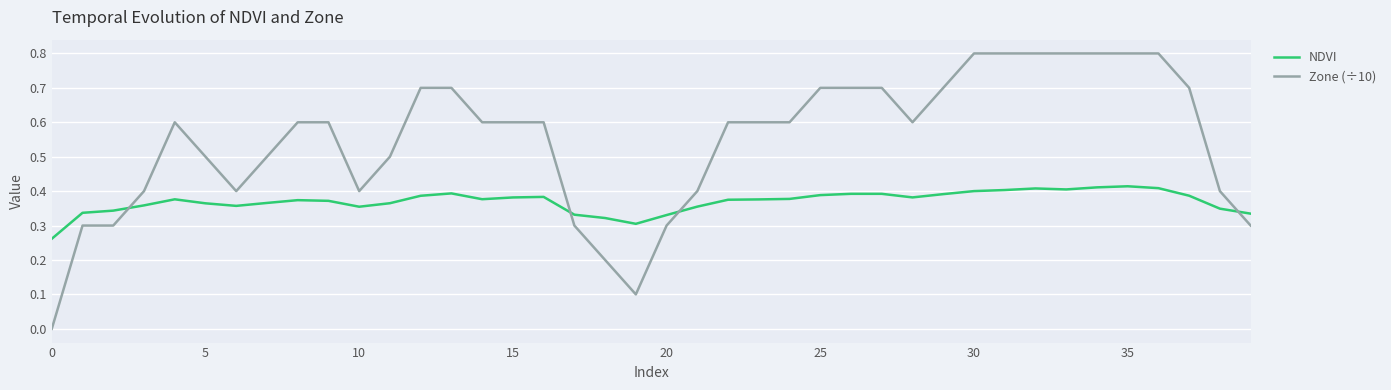

What is the average value of the Zone (÷10) series?

0.5